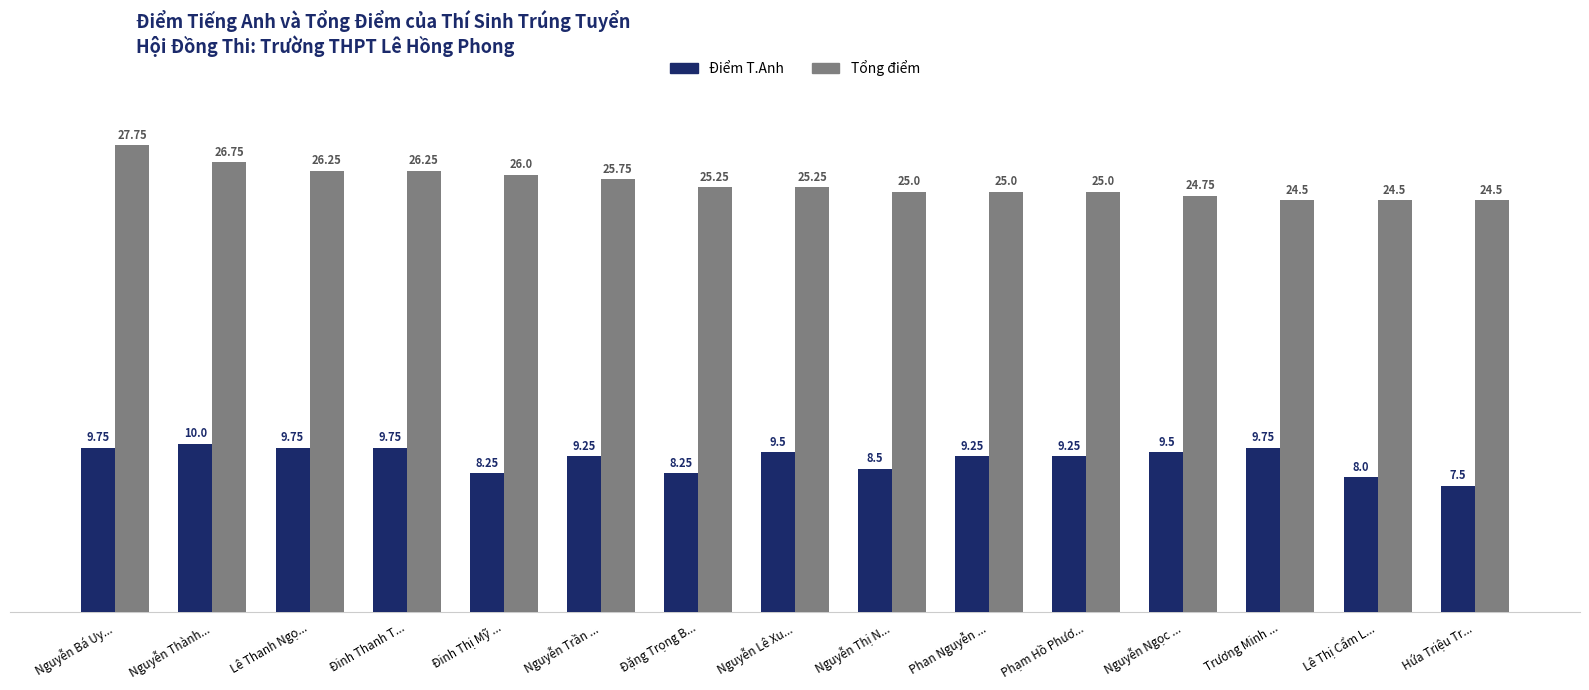

At which category is the sum across all series the highest?

Nguyễn Bá Uy...